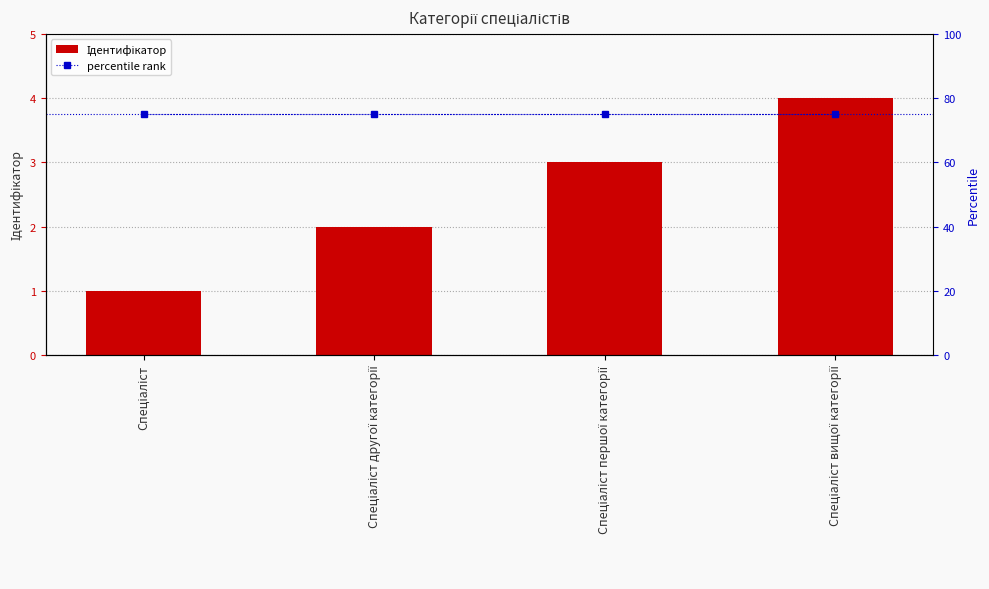

The percentile rank series shows 75 at Спеціаліст вищої категорії. True or false?

True